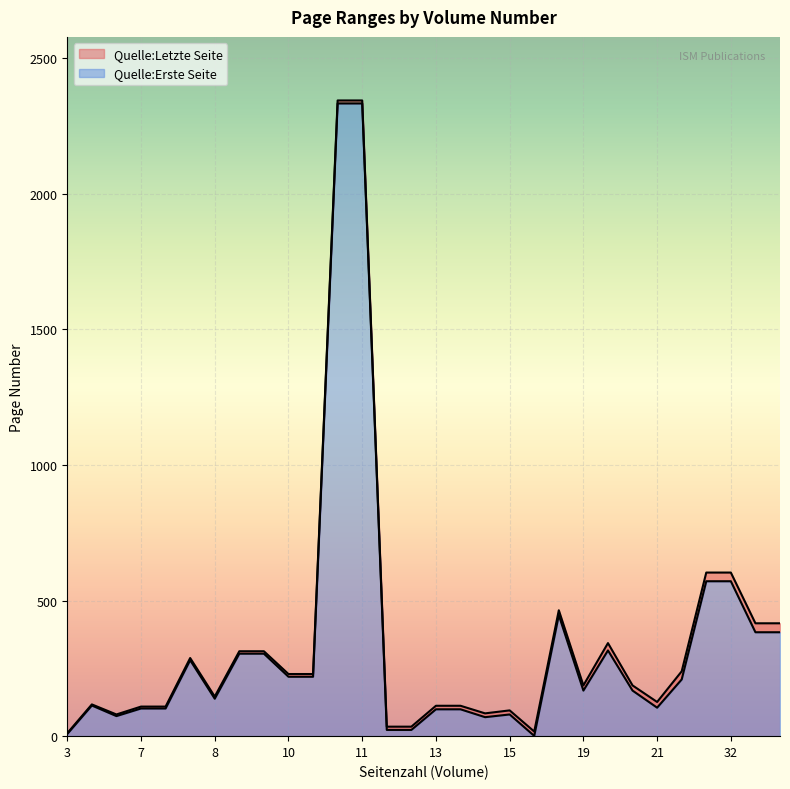

What is the highest value of the Quelle:Erste Seite series?

2332